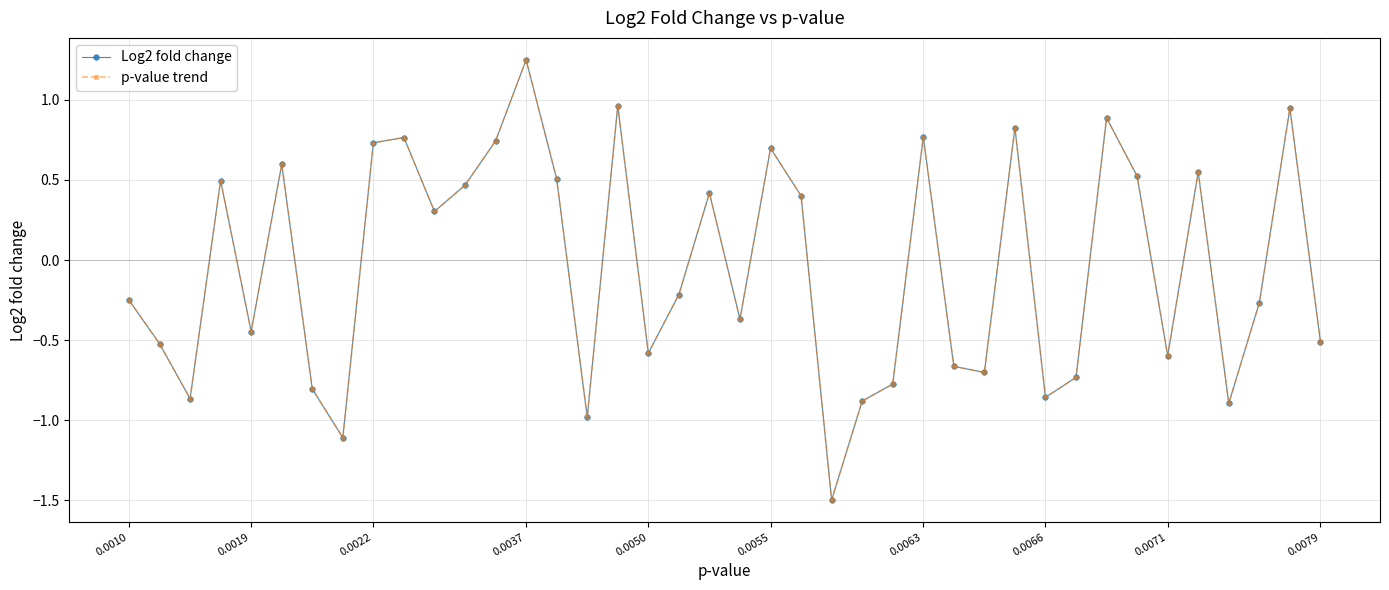

True or false: Log2 fold change has more than 0 points higher than both neighbors.

True